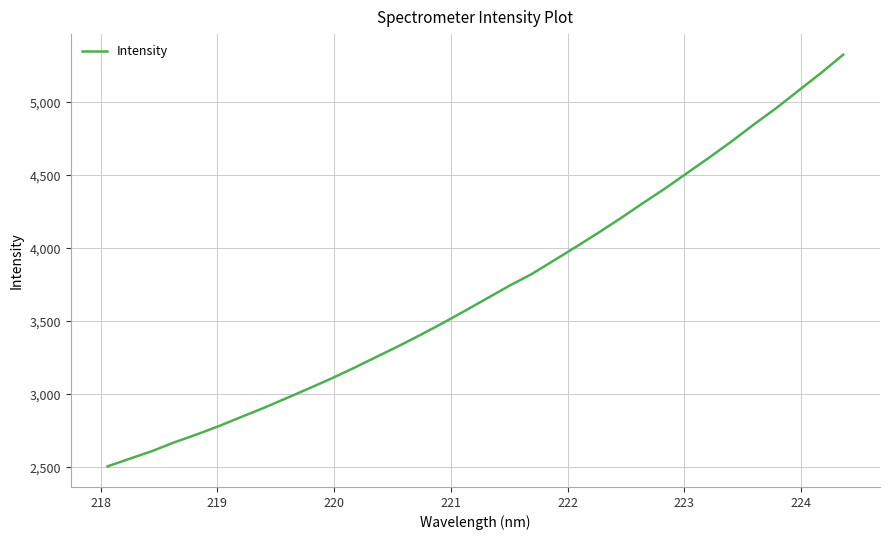

What is the minimum value shown in the chart?

2506.8